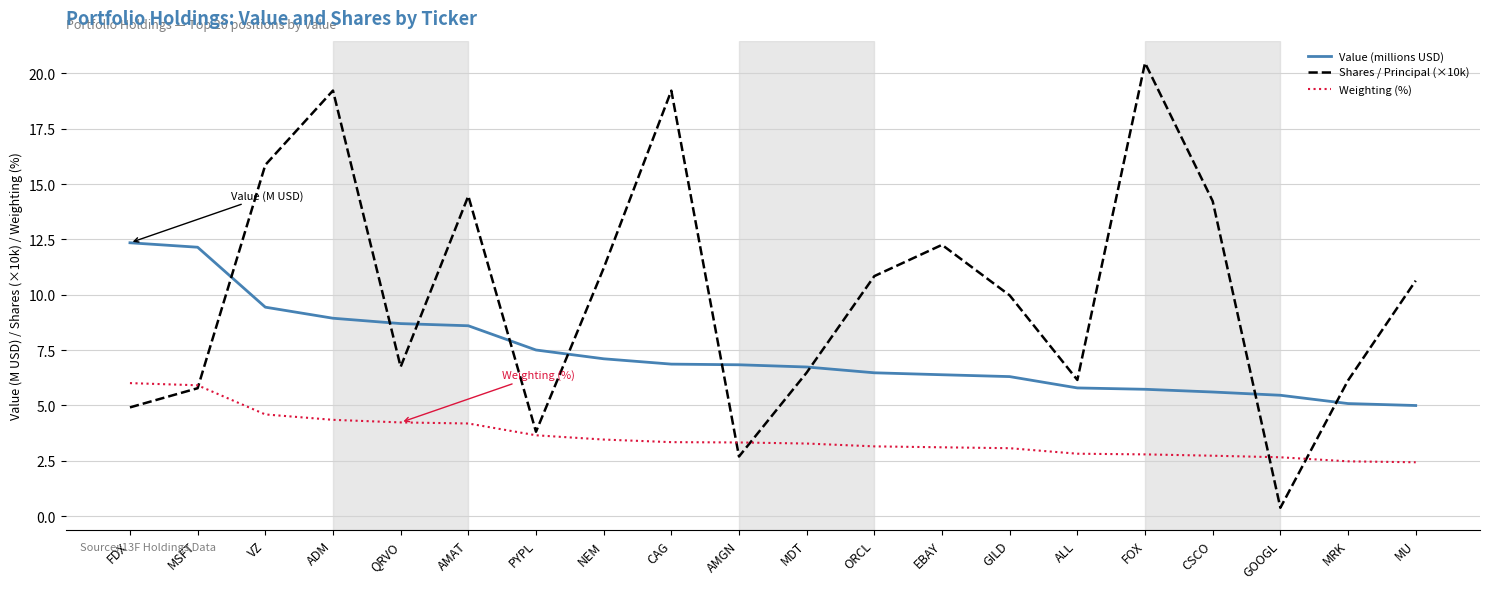

What is the difference between the maximum and minimum values in the Shares / Principal (×10k) series?

20.1